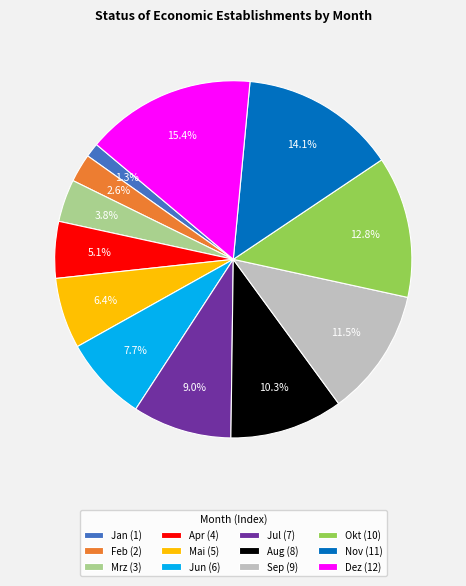

What percentage is NOT represented by Feb?

97.4%